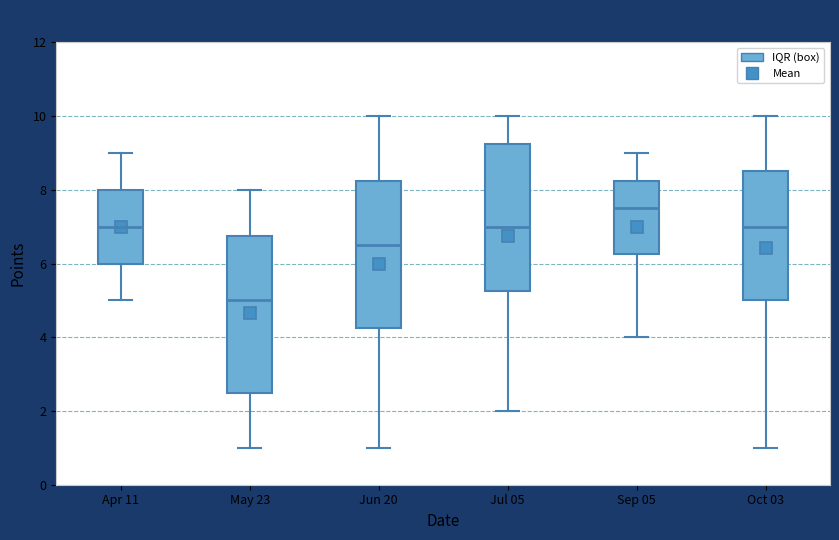

Reading left to right, transcribe this box plot: for each box, give where its median line is, the range the box spans, and where its two whiskers end, as read against the y-axis. The values are not printed on the chart, so give them approximately, as read against the axis.

Apr 11: median 7.0, box 6.0 to 8.0, whiskers 5.0 to 9.0
May 23: median 5.0, box 2.6 to 6.8, whiskers 1.0 to 8.0
Jun 20: median 6.6, box 4.2 to 8.2, whiskers 1.0 to 10.0
Jul 05: median 7.0, box 5.2 to 9.2, whiskers 2.0 to 10.0
Sep 05: median 7.6, box 6.2 to 8.2, whiskers 4.0 to 9.0
Oct 03: median 7.0, box 5.0 to 8.6, whiskers 1.0 to 10.0